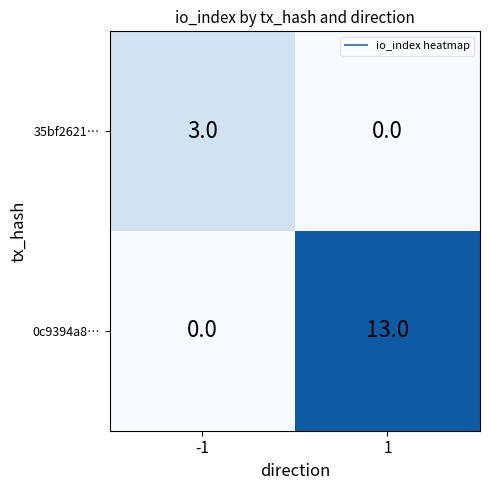

What is the difference between the 0c9394a8… values at -1 and 1?

13